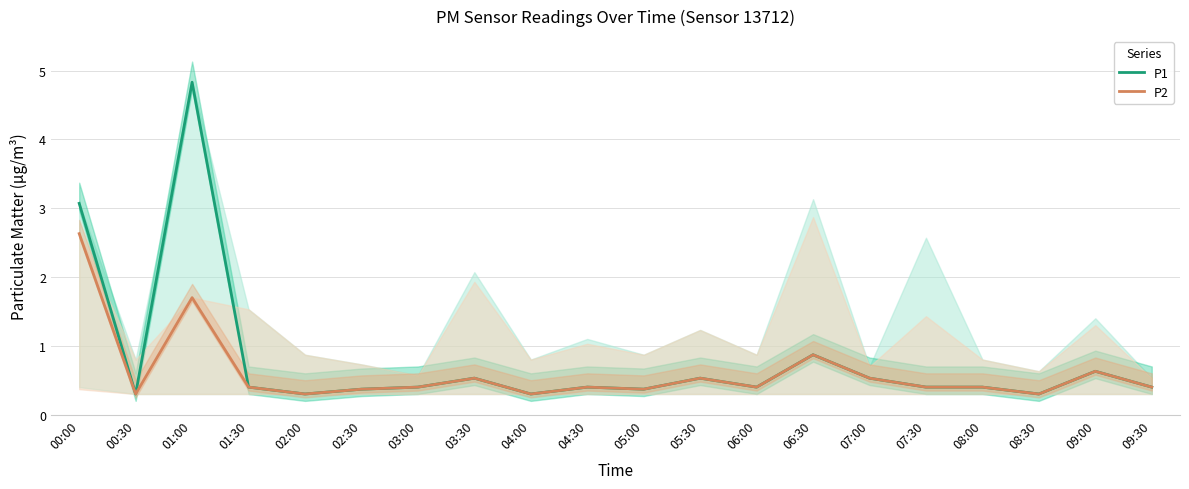

Rank the series at 05:00 from lowest to highest value.

P1, P2